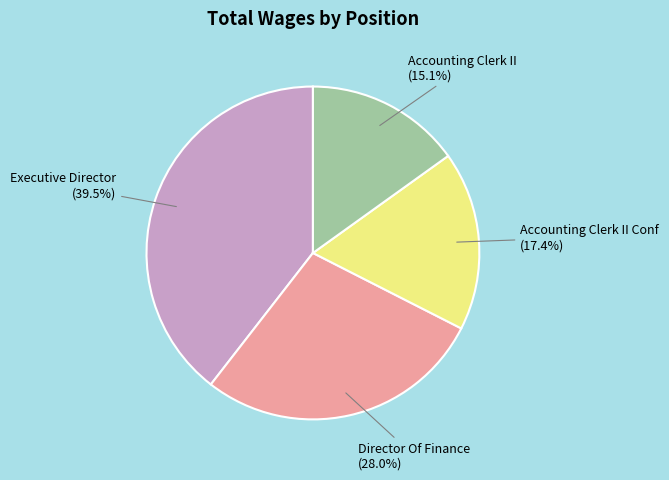

The Accounting Clerk II Conf slice represents 8% of the pie. True or false?

False